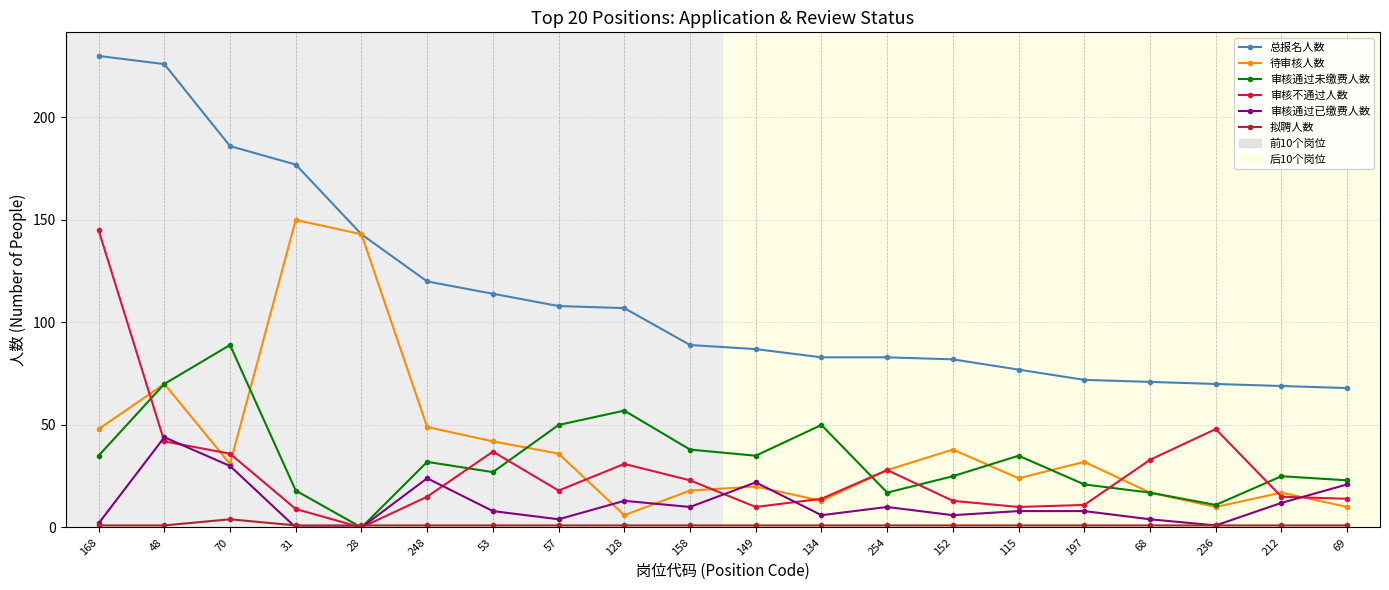

What position from the right is 152?

7